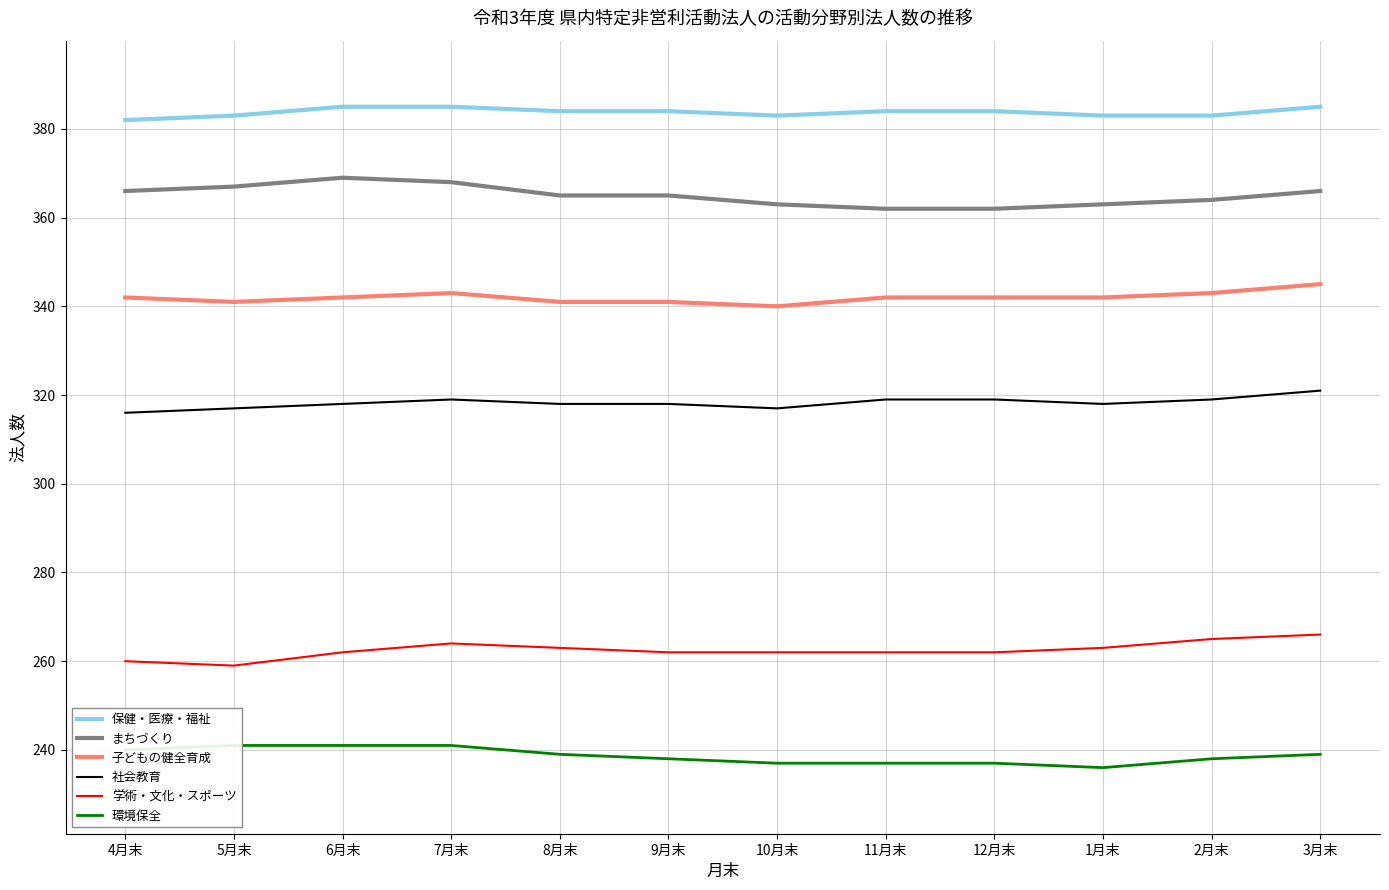

True or false: 社会教育 and 学術・文化・スポーツ intersect in this chart.

False